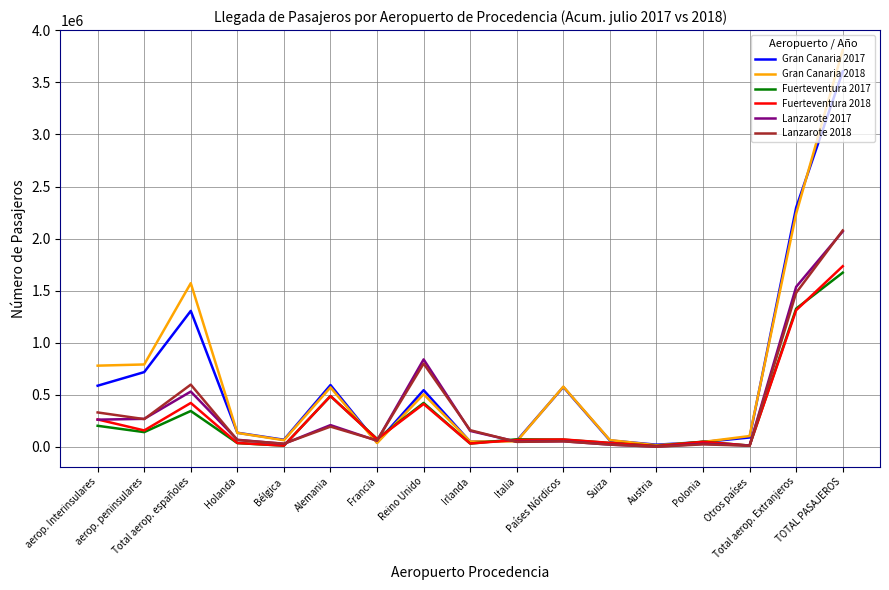

What is the maximum value shown in the chart?

3811765